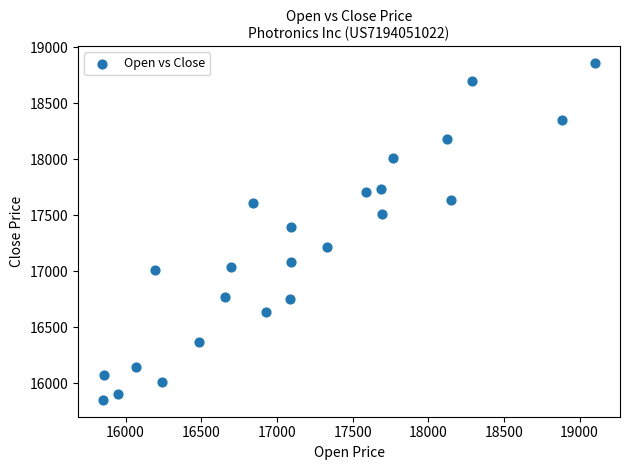

What Y value in the scatter plot is closest to 17356?

17399